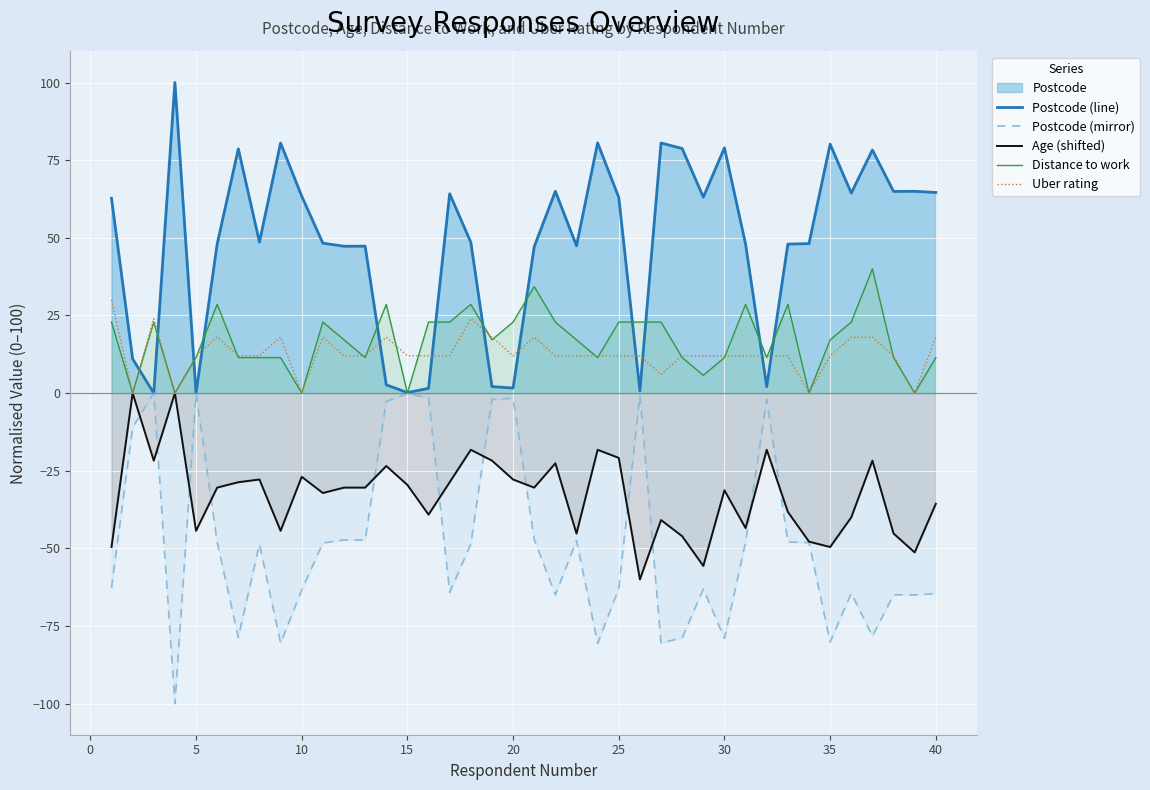

Which series ends up on top after the final intersection of Uber rating and Postcode (line)?

Postcode (line)